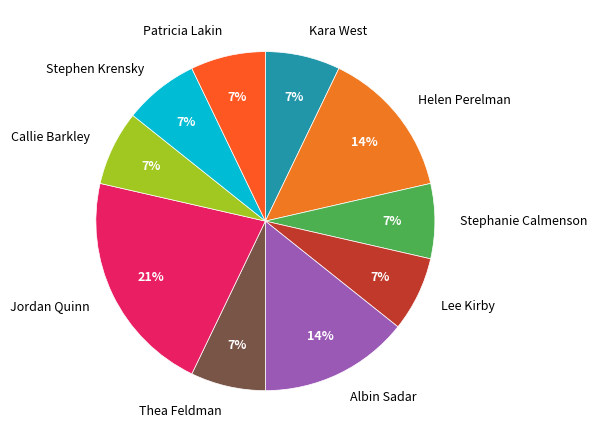

What percentage is the Stephanie Calmenson slice, to the nearest percent?

7%